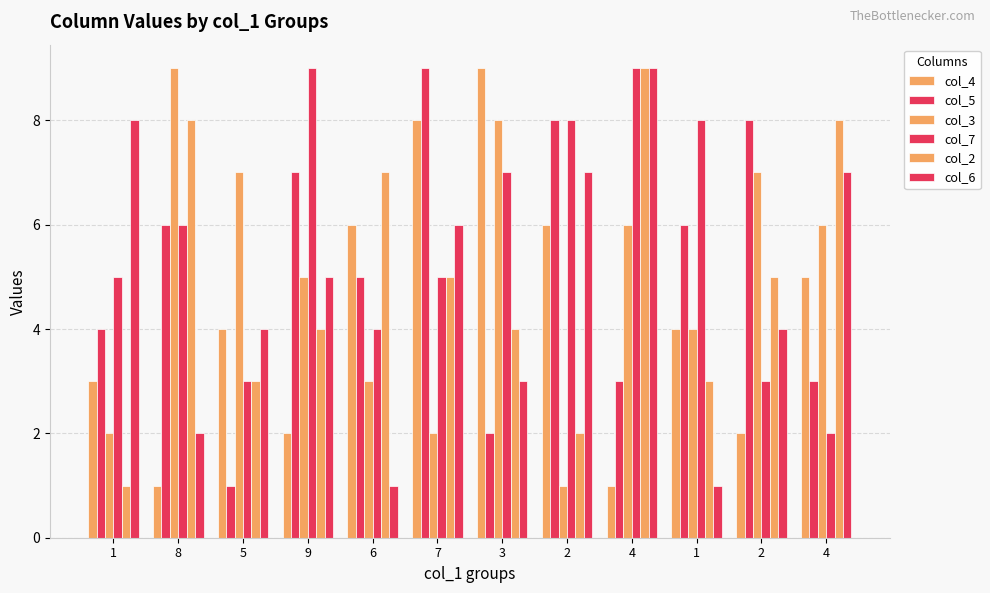

Which label corresponds to the smallest value in the chart?

8